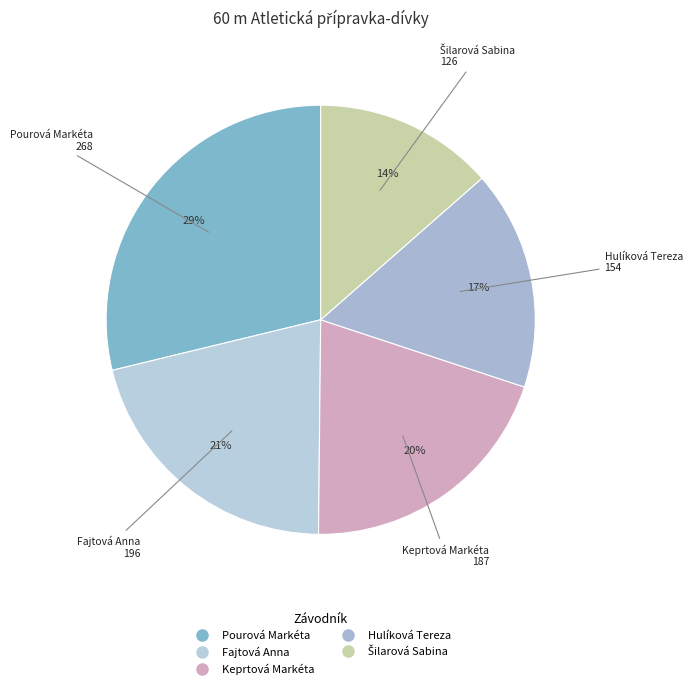

True or false: Keprtová Markéta accounts for 20% of the total.

True